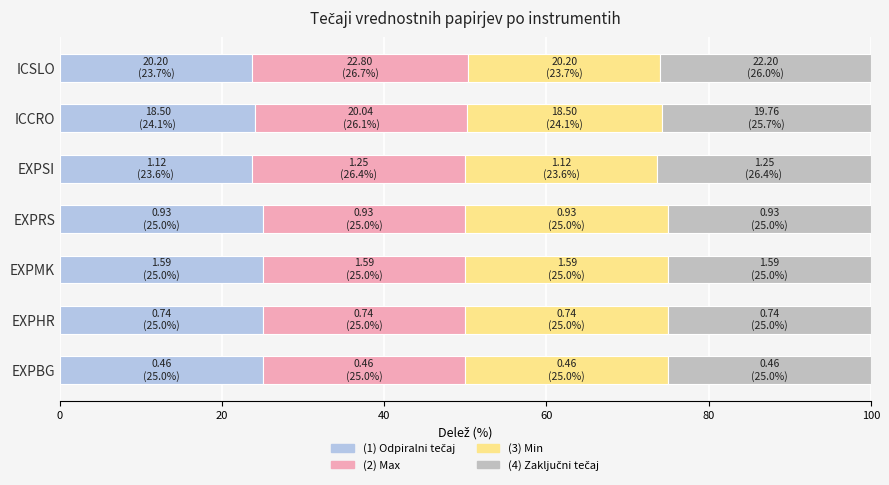

What is the total value across all series at EXPSI?

100.0